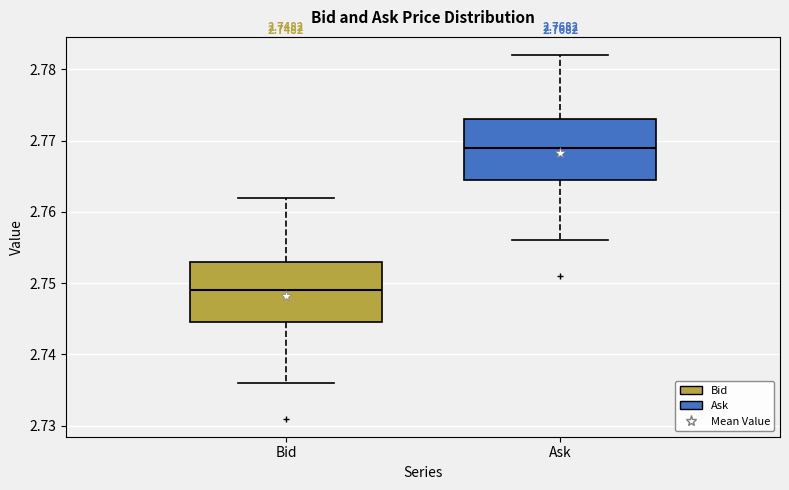

Which box has the highest median line?

Ask